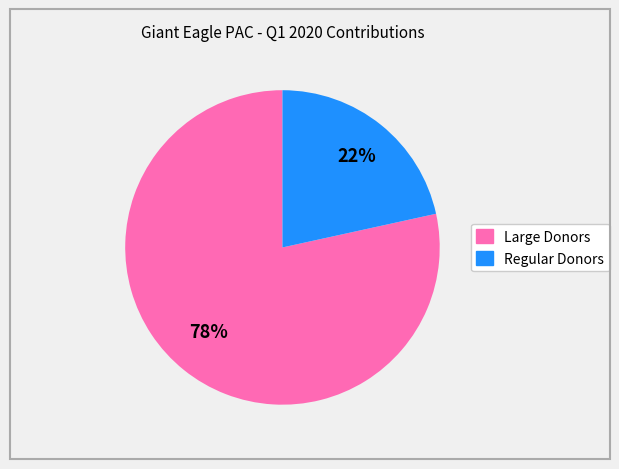

To the nearest percent, what is the average slice percentage?

50%